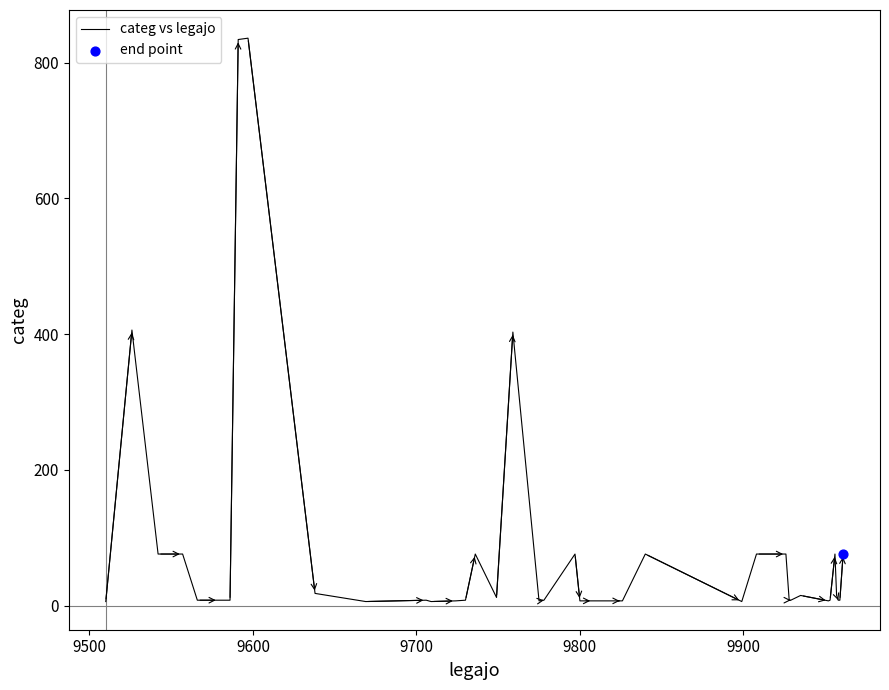

What is the maximum value shown in the chart?

836